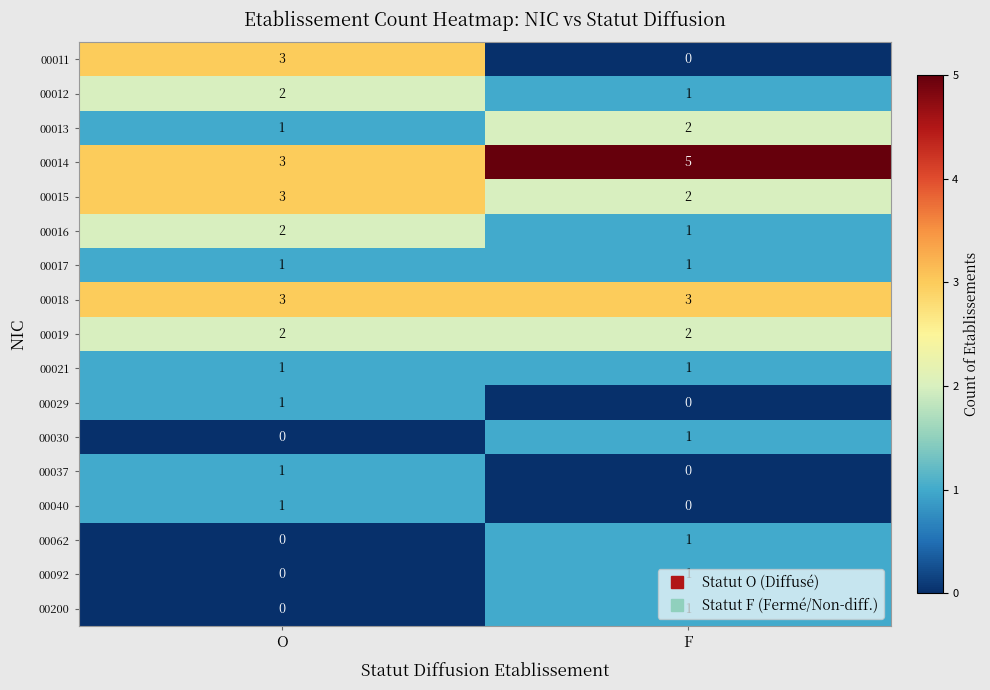

How many series are shown in this chart?

17